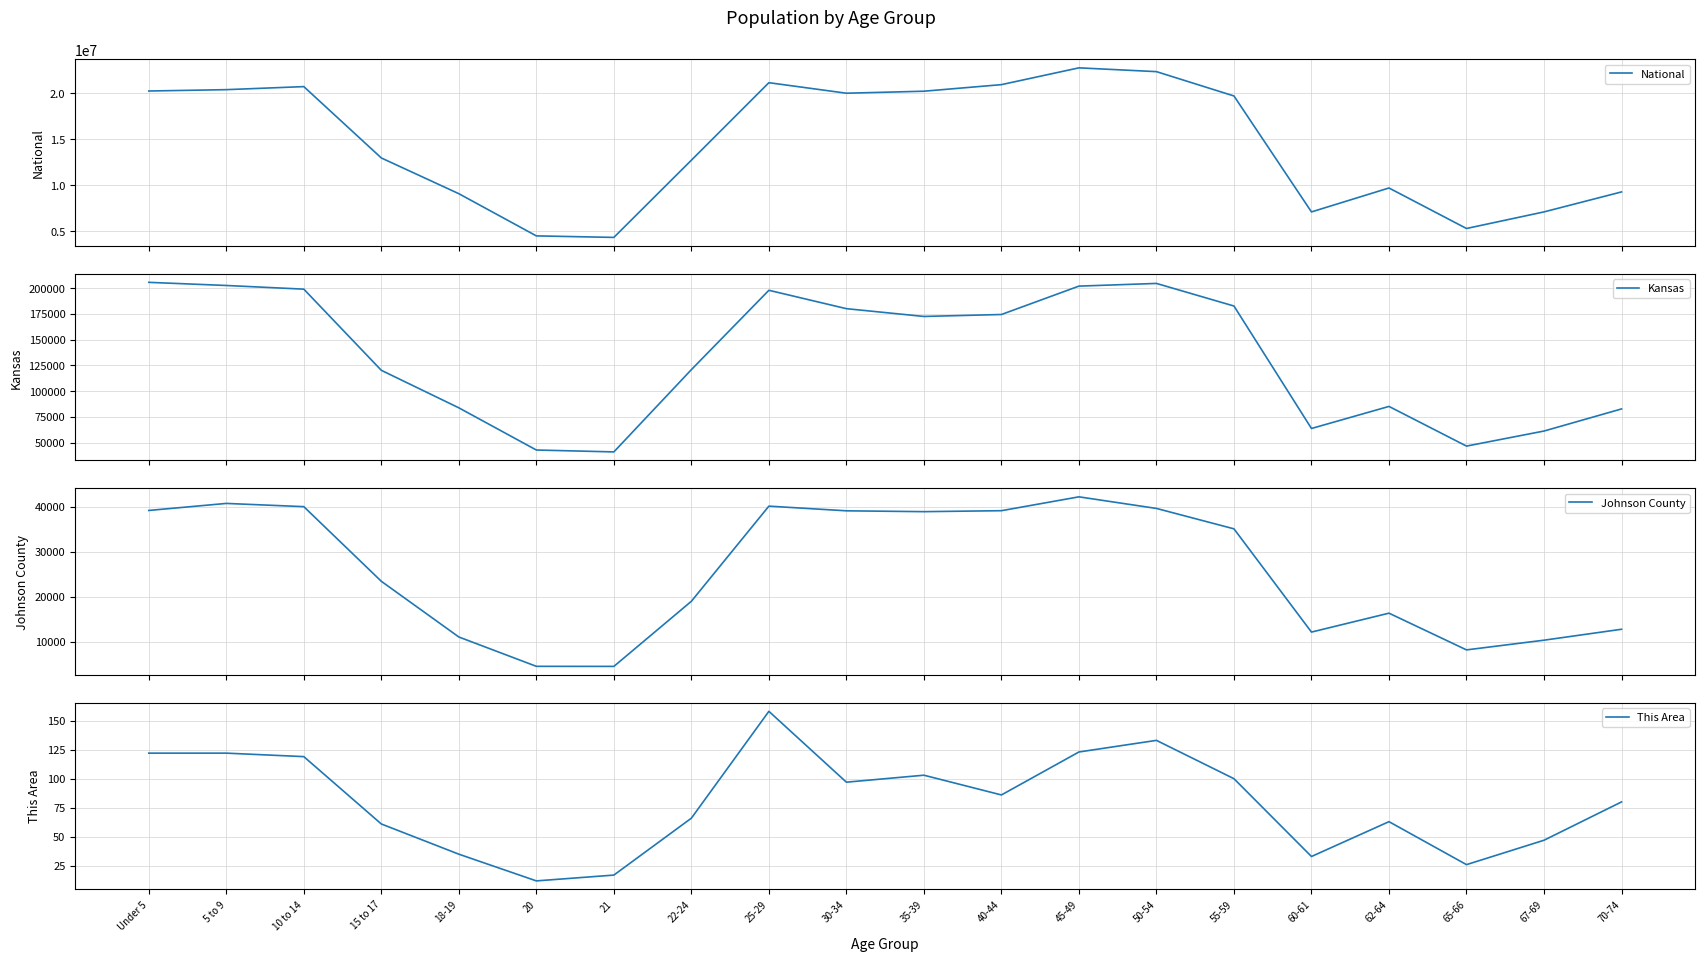

Which series changed the most between 30-34 and 60-61?

National